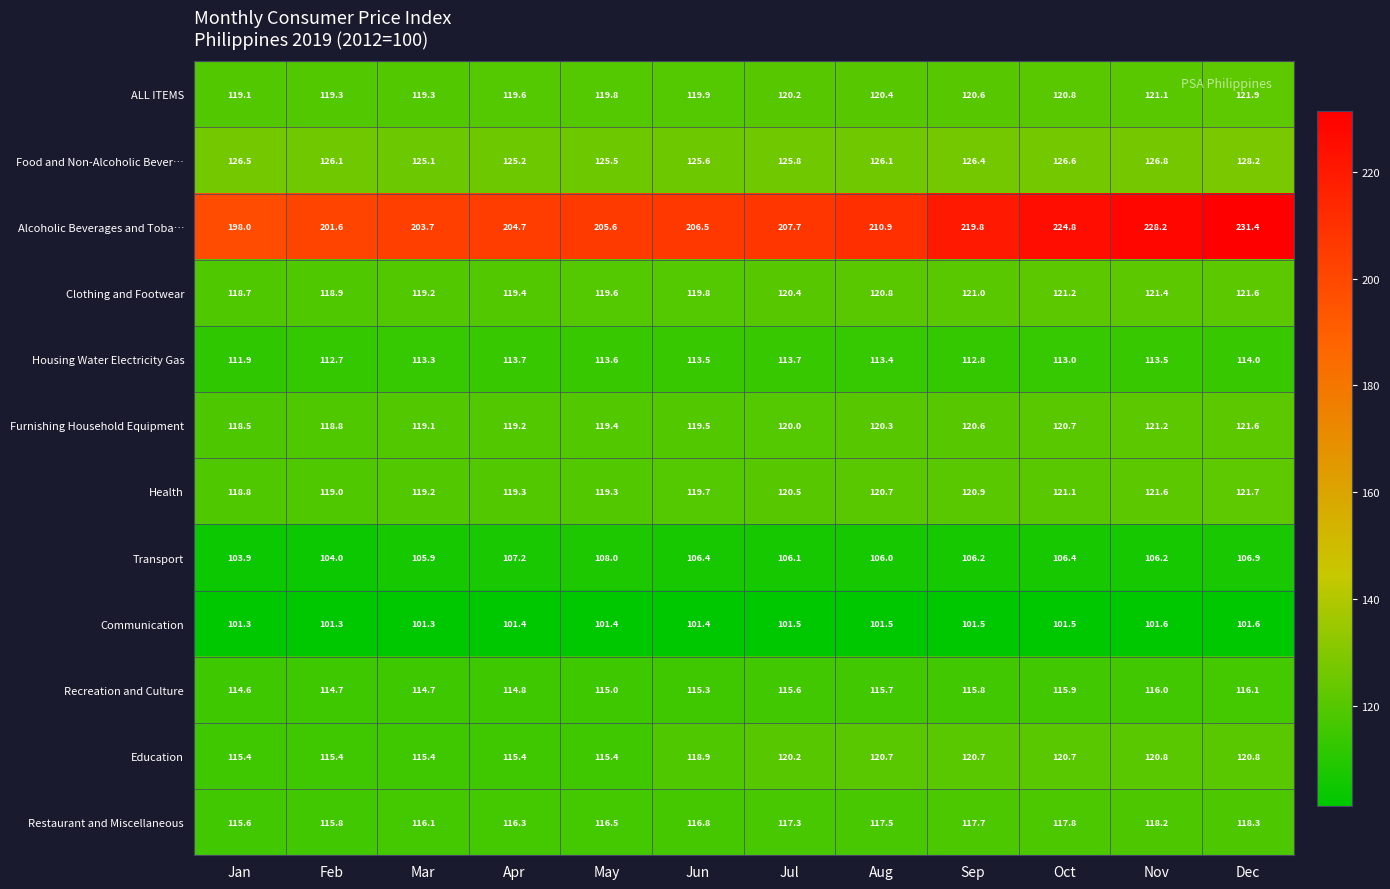

Which series has the widest spread of values?

Alcoholic Beverages and Toba…